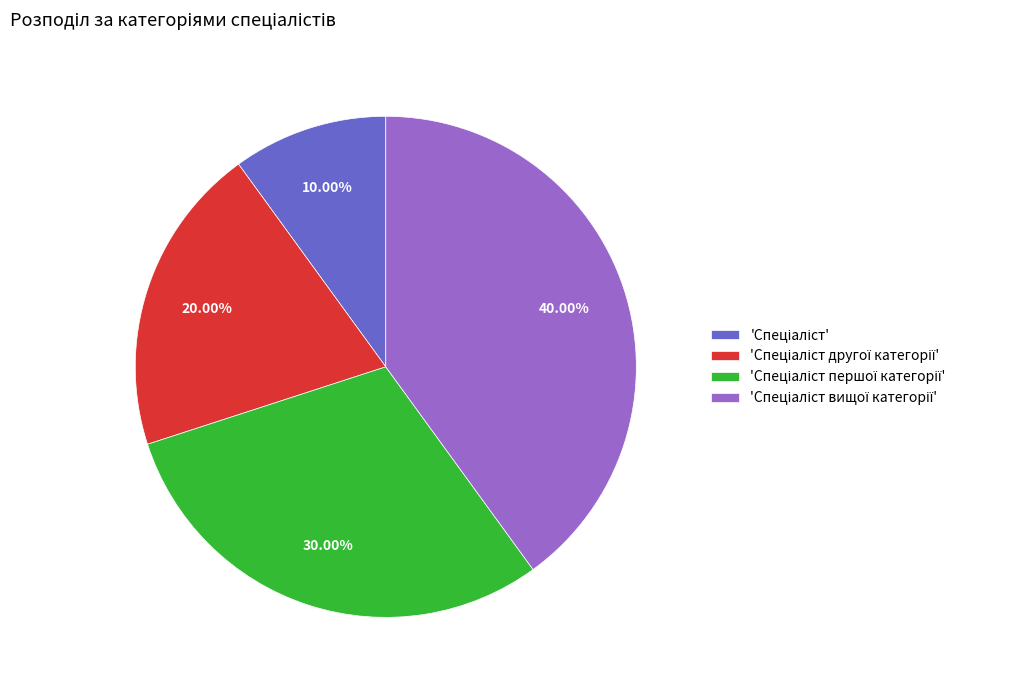

Does any single category account for the majority?

No